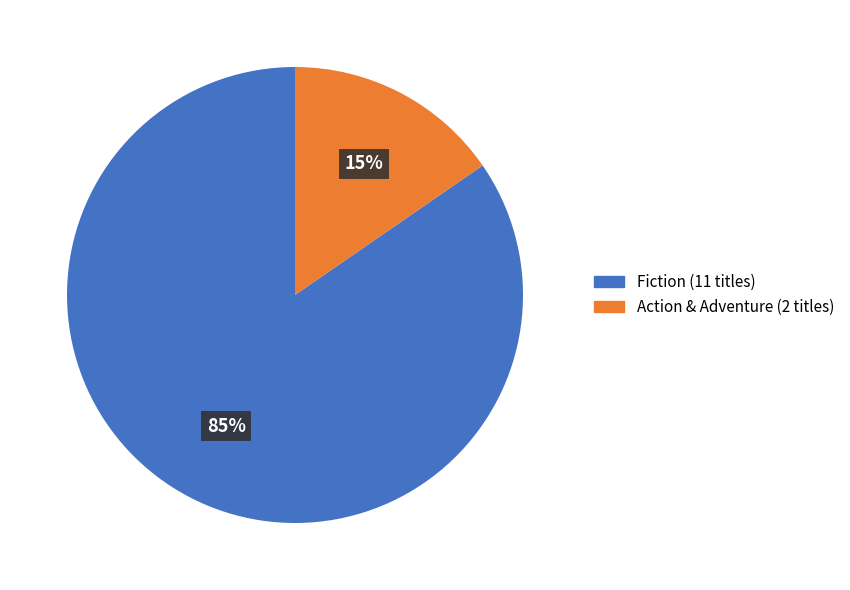

Does any single category account for the majority?

Yes